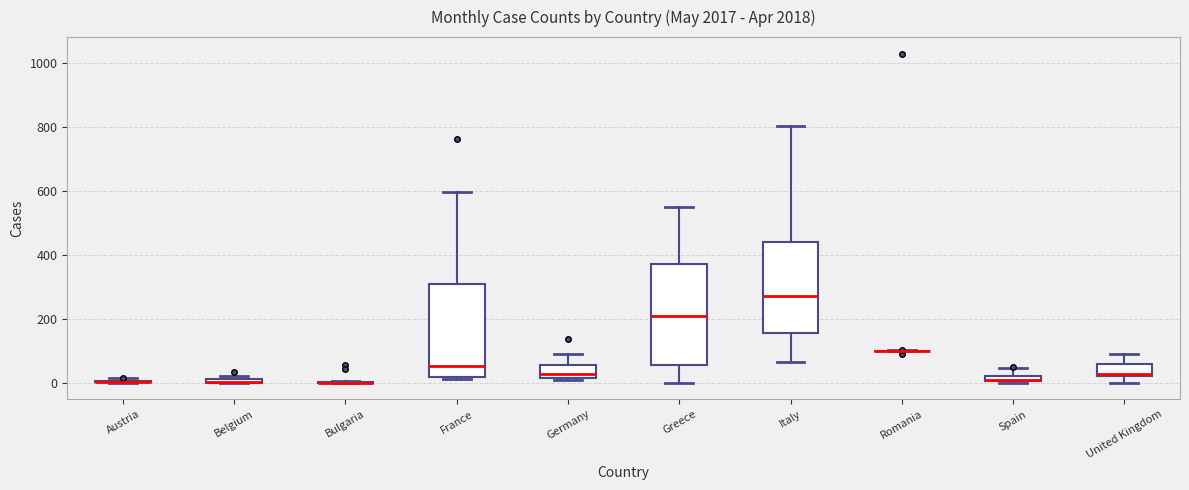

Where does the upper whisker of the box for United Kingdom end on the y-axis? The values are not printed on the chart, so give them approximately, as read against the axis.

80